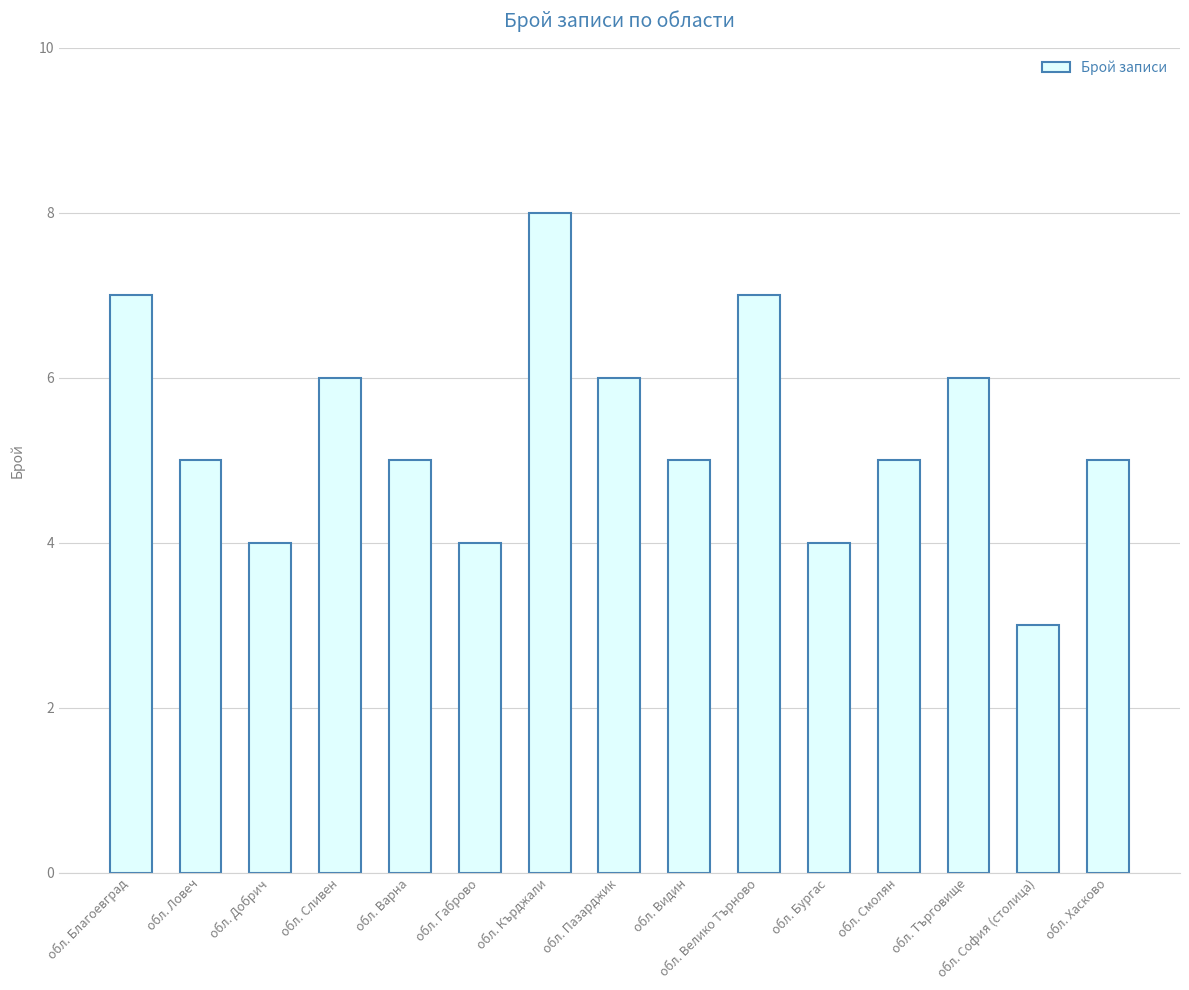

Approximately how many times larger is the value at обл. Търговище compared to обл. Варна?

1.2